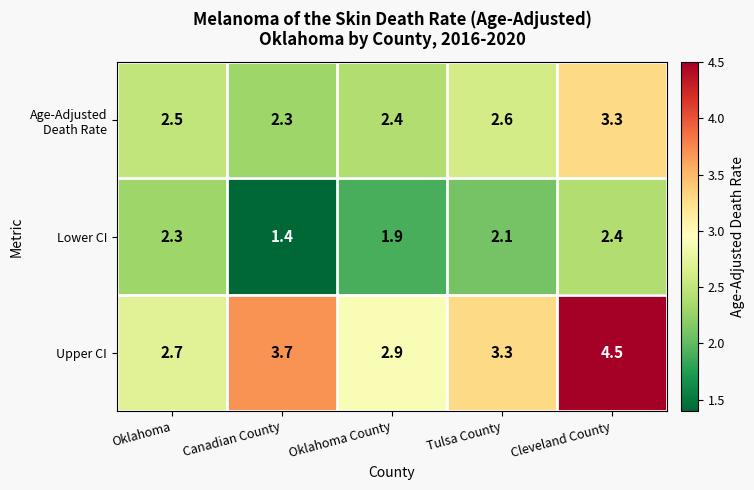

At which category is the sum across all series the highest?

Cleveland County